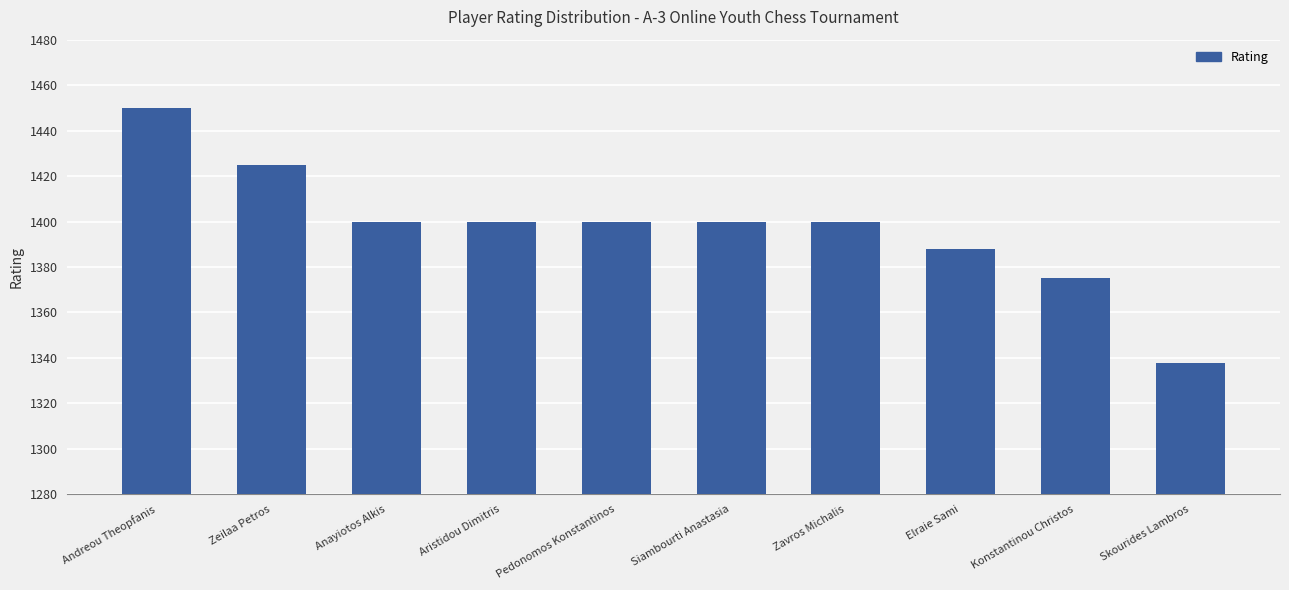

How many values are between 1388 and 1400?

6